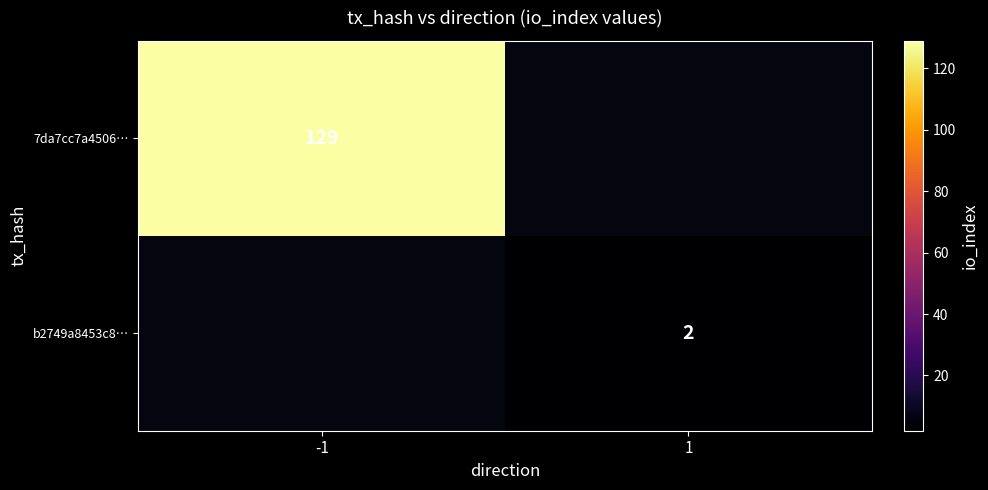

Count the number of data series in this chart.

2